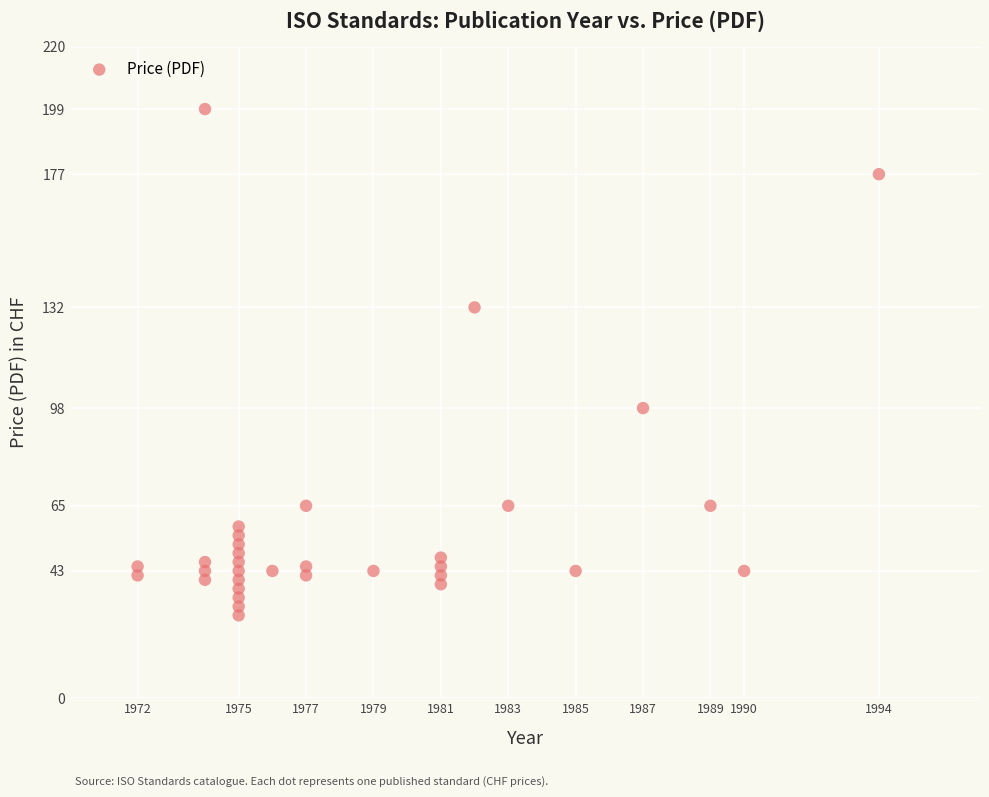

What is the range of X values (max minus min)?

22.0